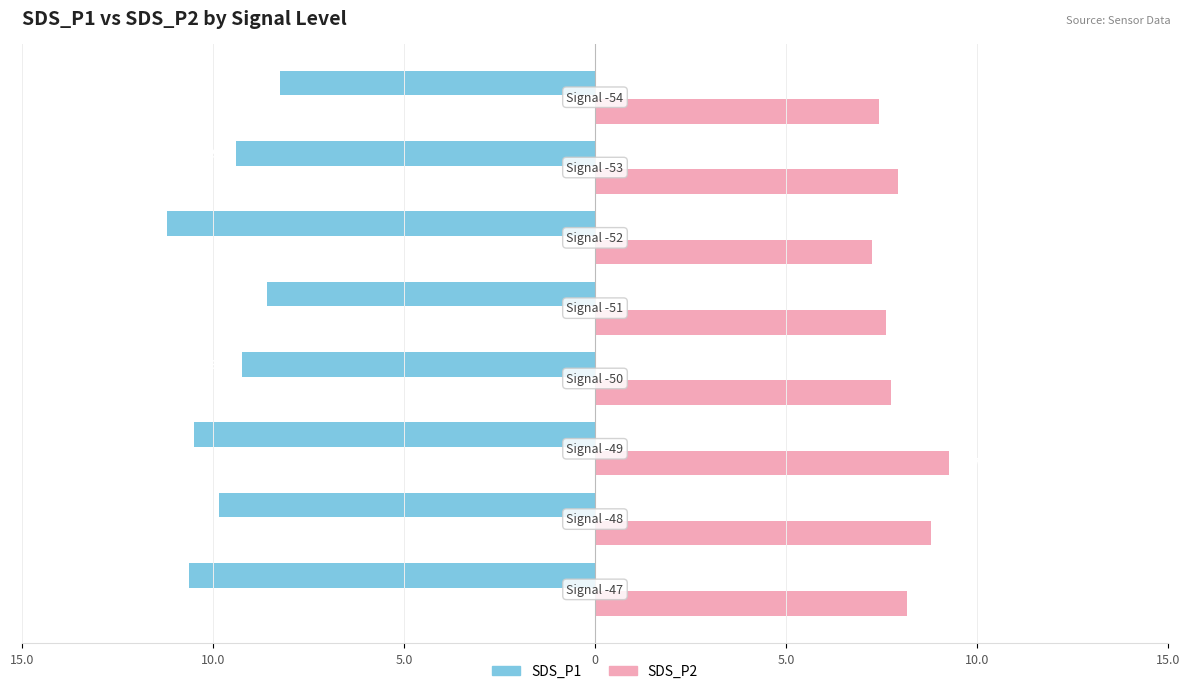

What are all the series names shown in the legend?

SDS_P1, SDS_P2